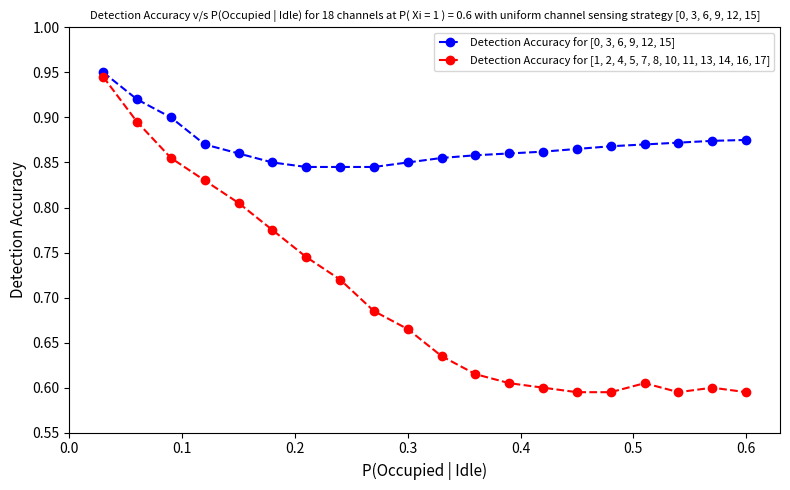

How many Detection Accuracy for [0, 3, 6, 9, 12, 15] values are between 0 and 1?

20